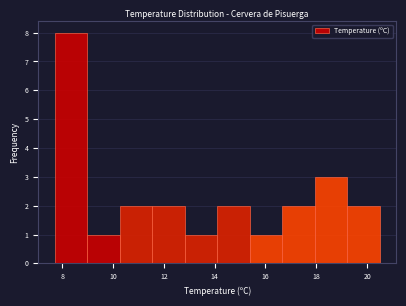

Reading left to right, list every bar in this chart as the range it spans on the x-axis followed by its height. Neither the bar edges nor the heights are printed on the chart, so give them approximately, as read against the axes.

7.70 to 8.98: 8
8.98 to 10.26: 1
10.26 to 11.54: 2
11.54 to 12.82: 2
12.82 to 14.10: 1
14.10 to 15.38: 2
15.38 to 16.66: 1
16.66 to 17.94: 2
17.94 to 19.22: 3
19.22 to 20.50: 2